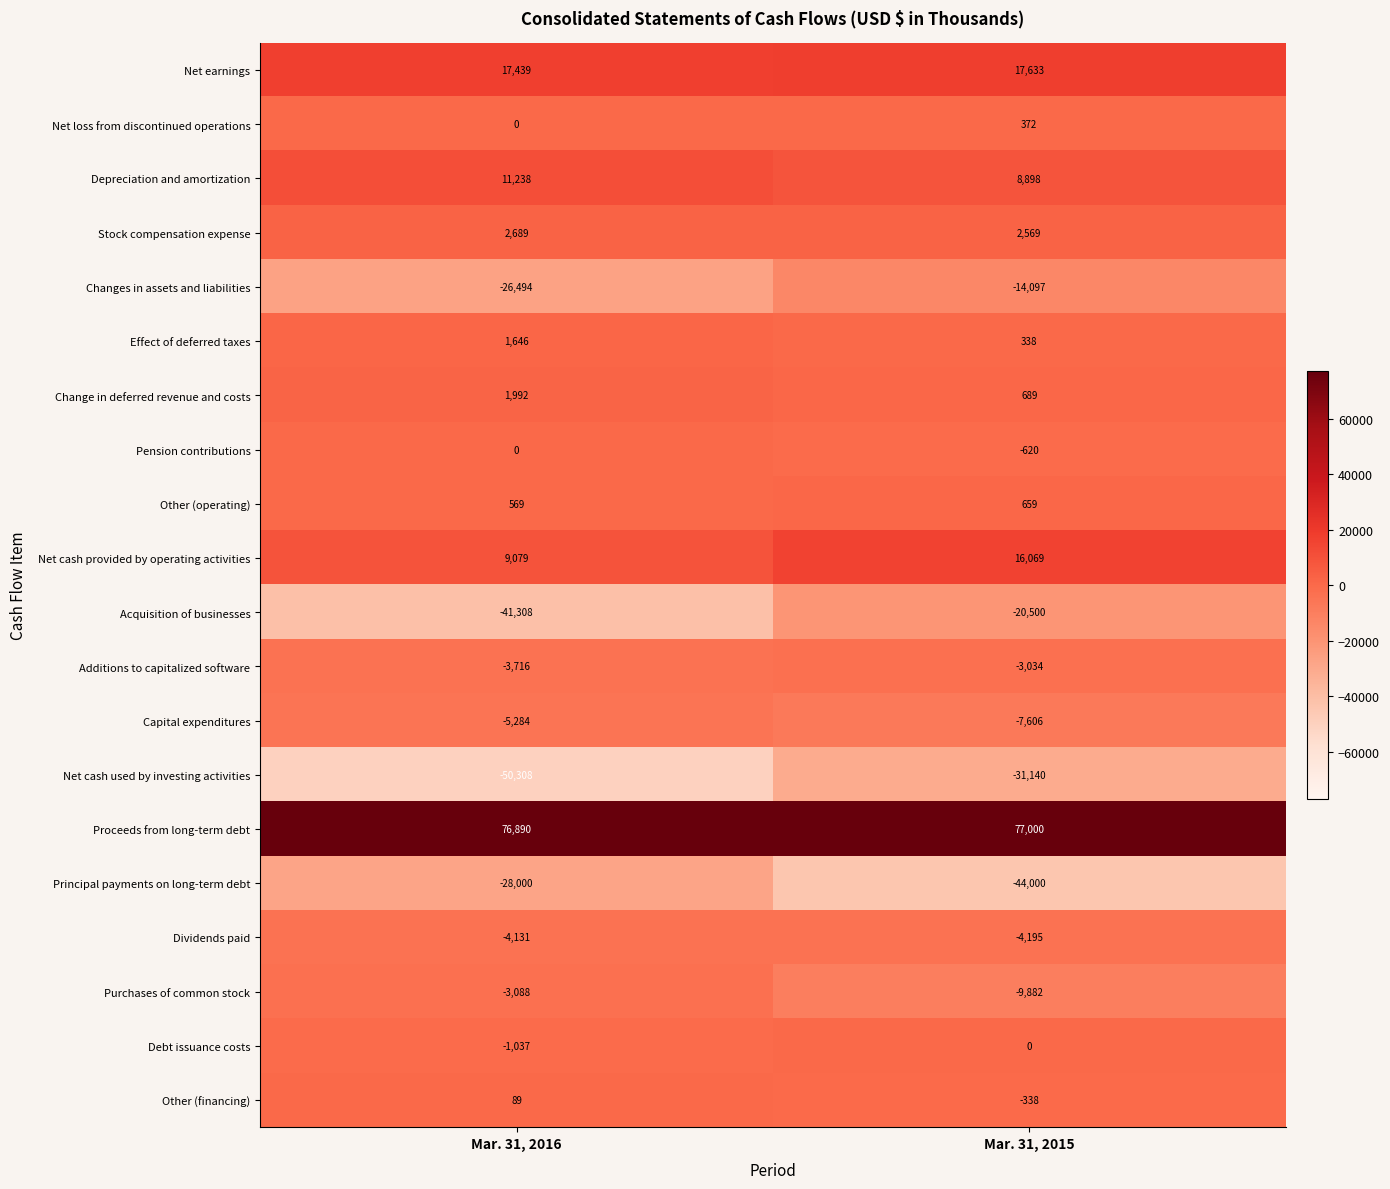

What is the sum of the Acquisition of businesses values at Mar. 31, 2015 and Mar. 31, 2016?

-61808